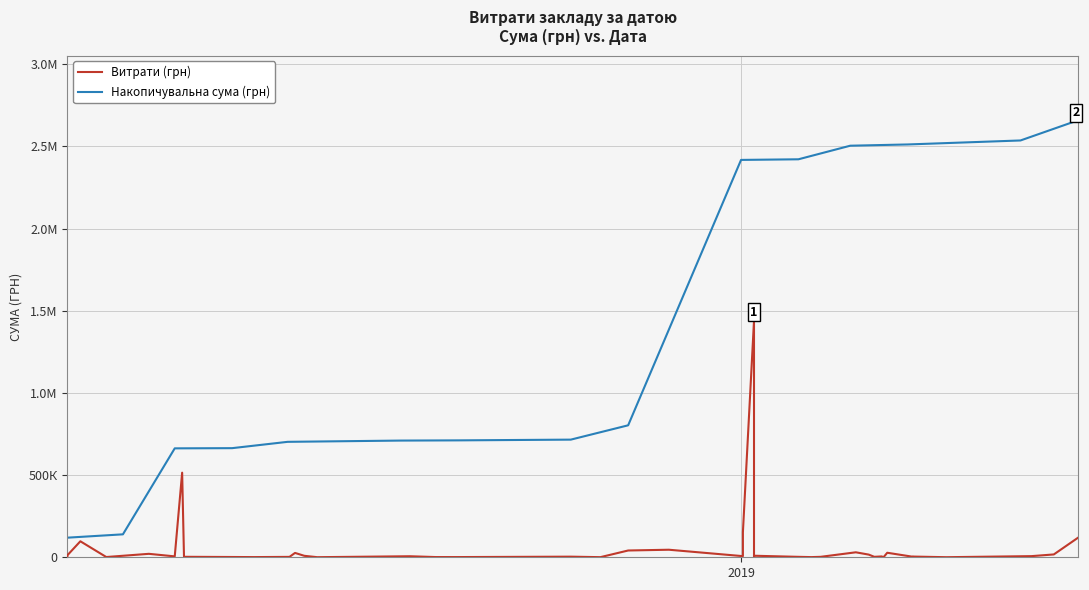

At which label is the value closest to 719603?

33